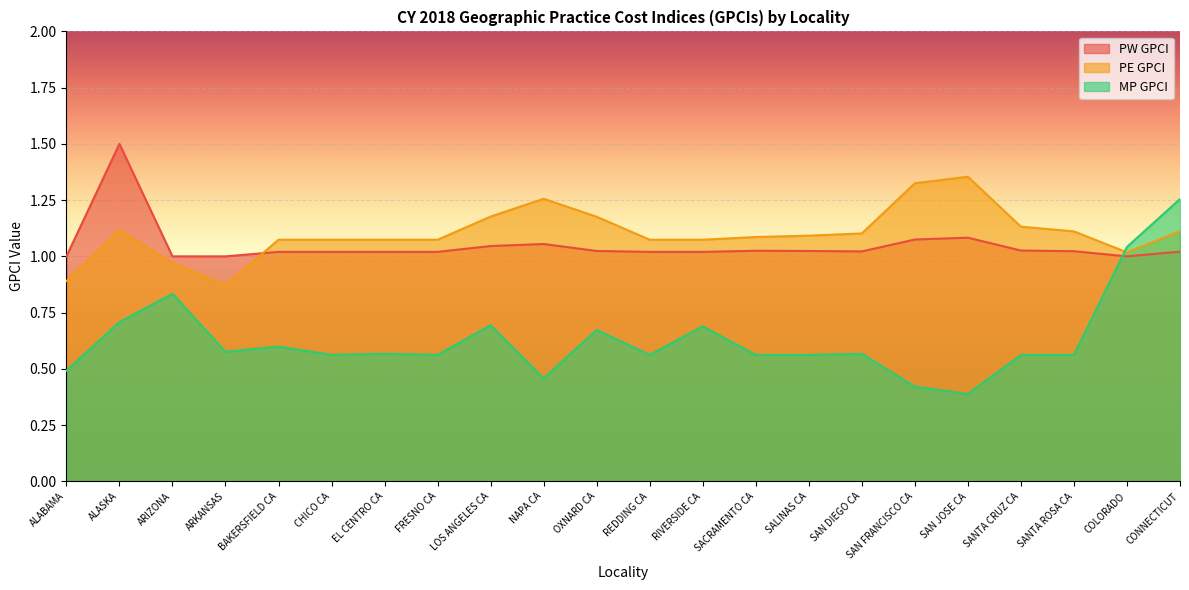

Where do PW GPCI and PE GPCI first cross each other?

ARKANSAS and BAKERSFIELD CA